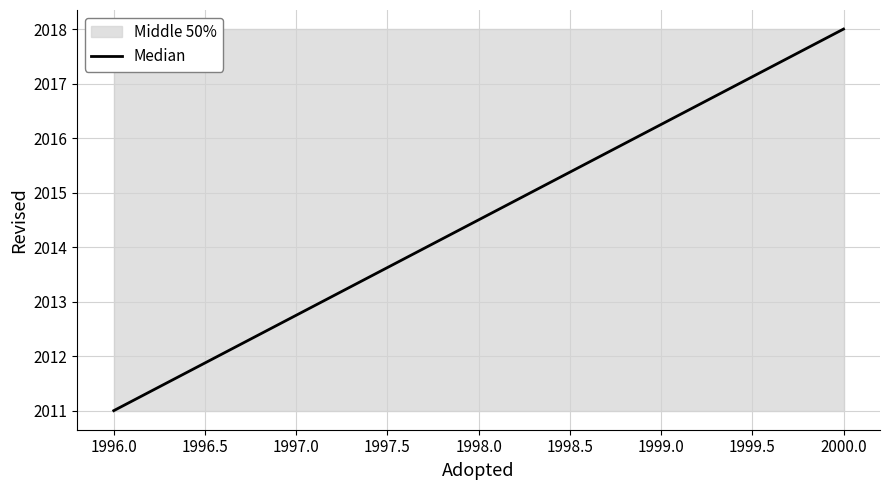

What is the greatest value displayed?

2018.0